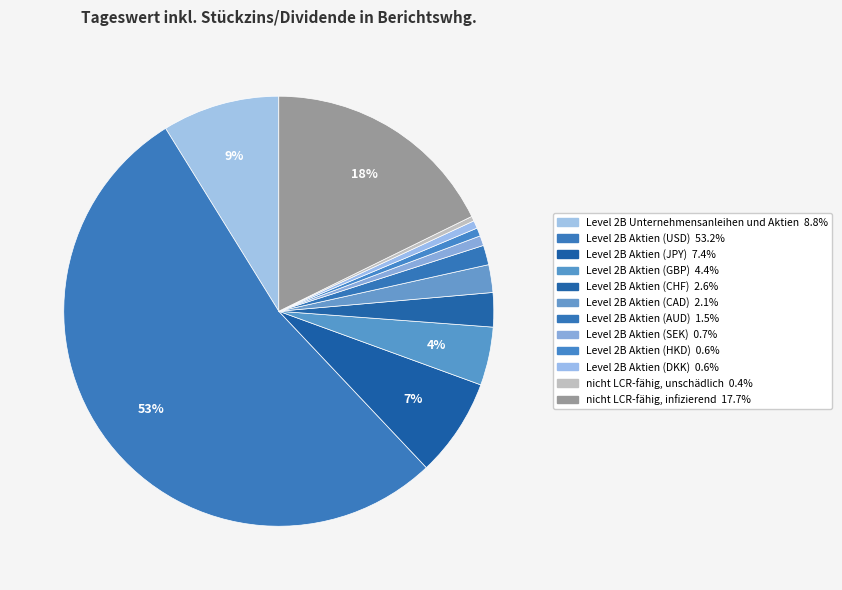

What portion of the pie excludes nicht LCR-fähig, unschädlich?

99.6%